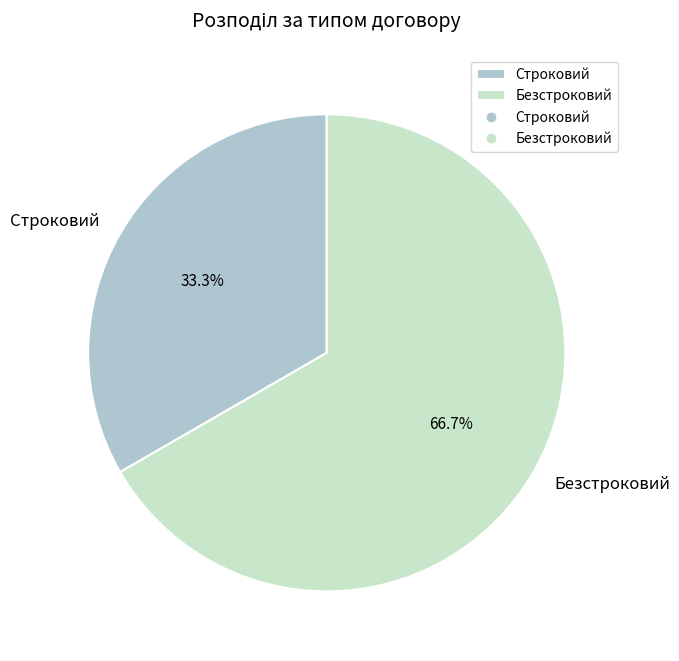

To the nearest percent, what percentage of the pie is Строковий?

33%